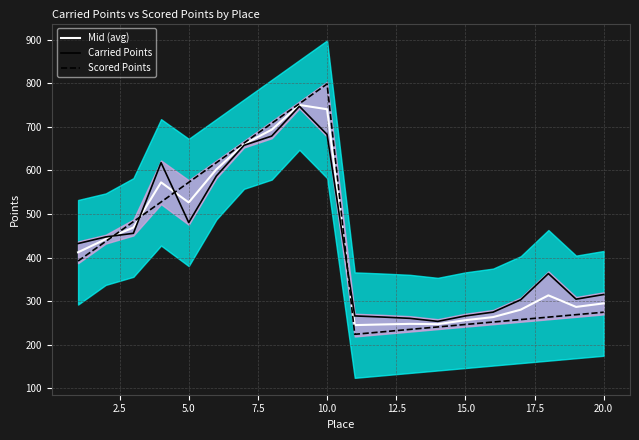

True or false: Mid (avg) has more than 0 interior local peaks.

True